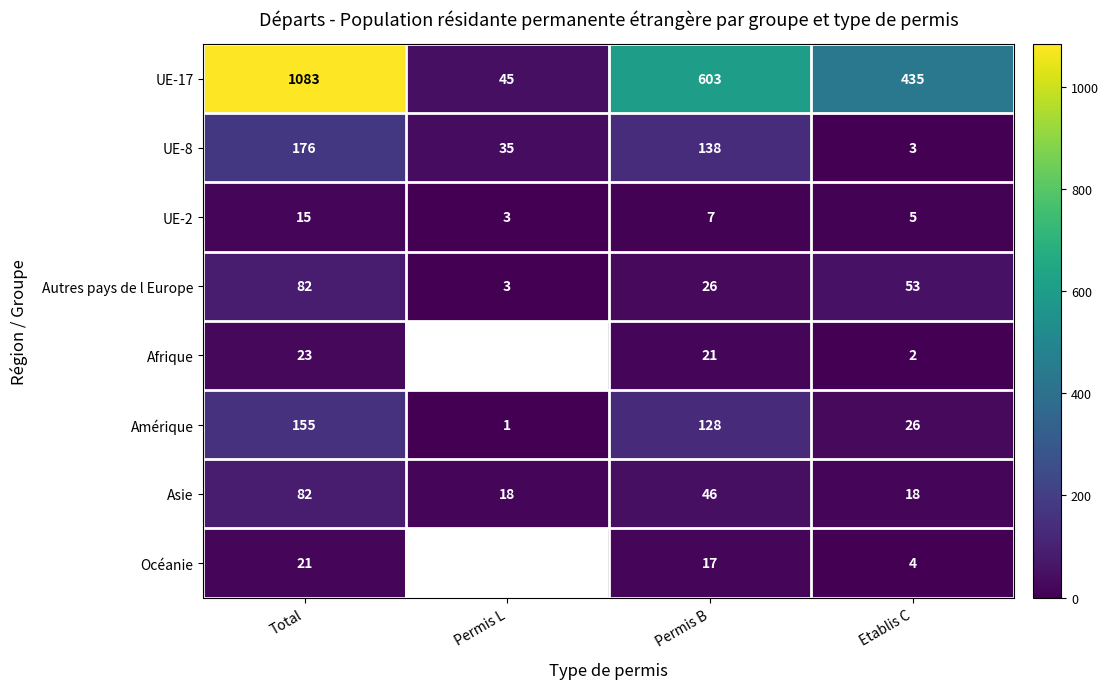

Is the value of UE-2 at Etablis C greater than the value of UE-17 at Etablis C?

No